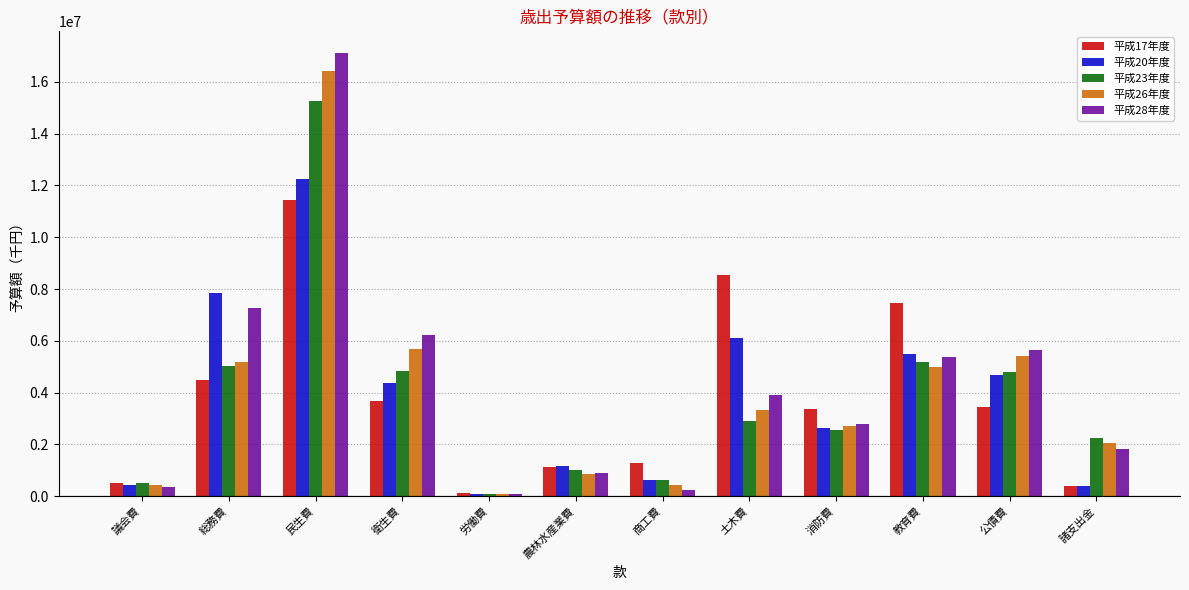

Between 労働費 and 教育費, which series saw the biggest shift?

平成17年度